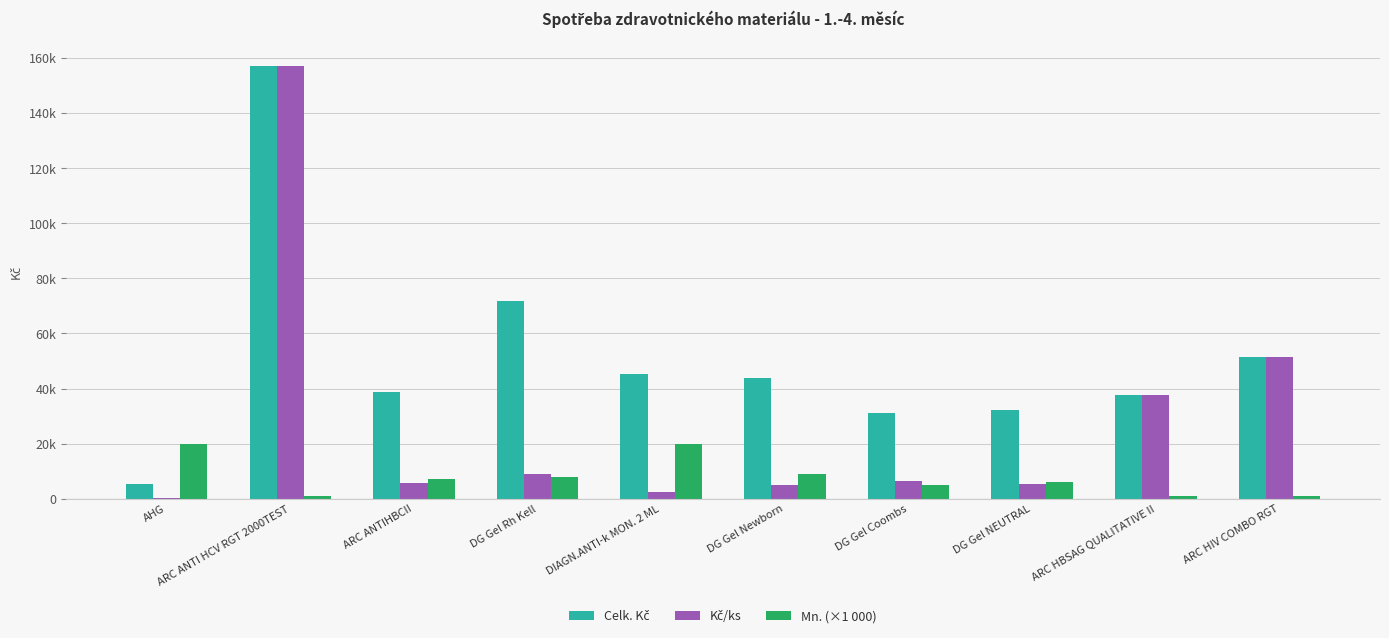

Does the chart contain stacked bars?

No